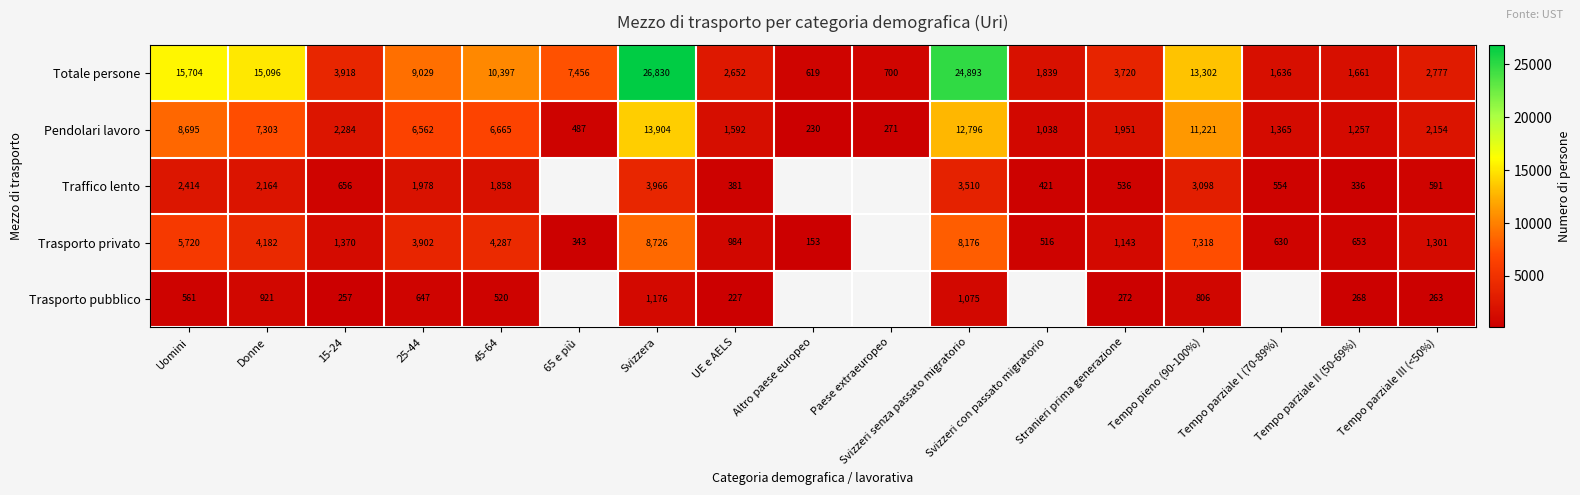

At which category is the sum across all series the highest?

Svizzera